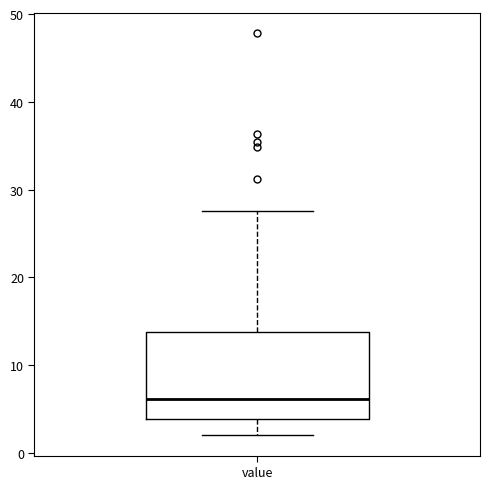

Transcribe this box plot: give where the median line is, the range the box spans, and where the two whiskers end, as read against the y-axis. The values are not printed on the chart, so give them approximately, as read against the axis.

median 6, box 4 to 14, whiskers 2 to 28